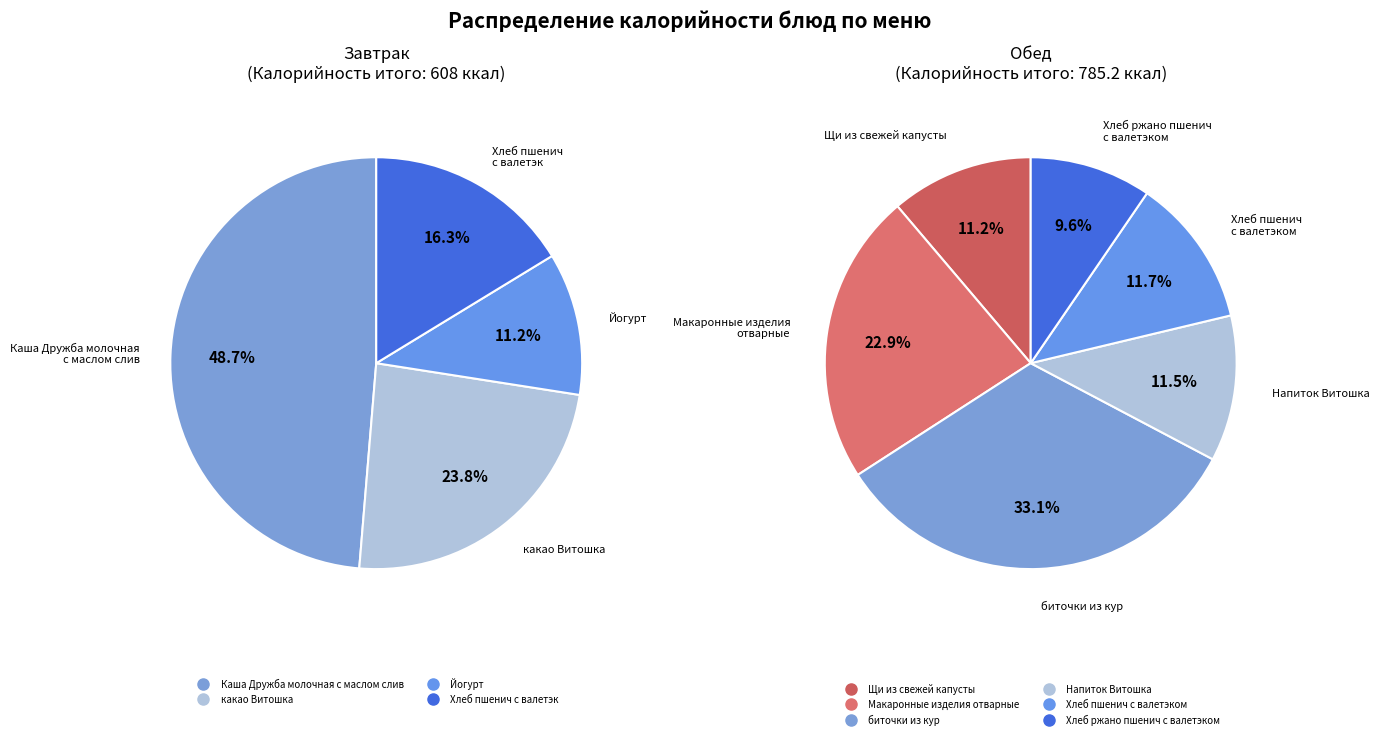

Does Хлеб пшенич с валетэком represent more than half of the total?

No